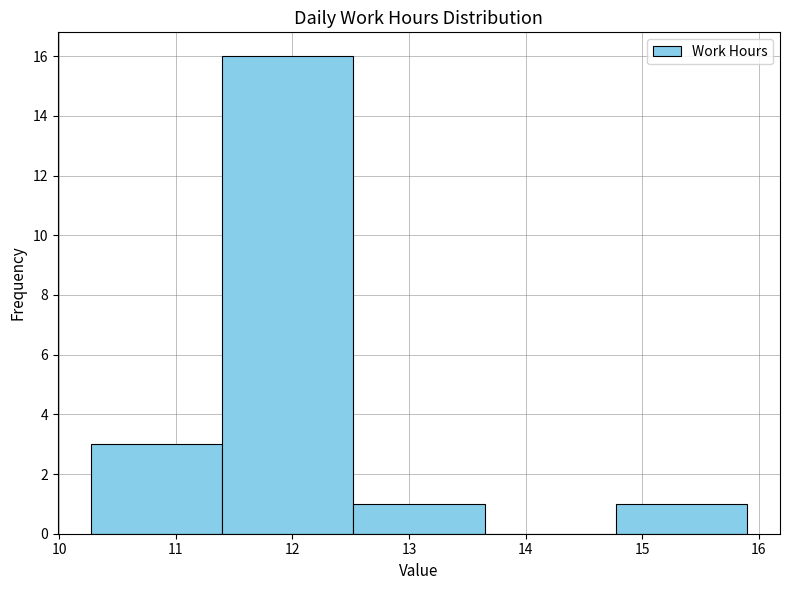

Reading left to right, list every bar in this chart as the range it spans on the x-axis followed by its height. Neither the bar edges nor the heights are printed on the chart, so give them approximately, as read against the axes.

10.3 to 11.4: 3
11.4 to 12.5: 16
12.5 to 13.6: 1
13.6 to 14.8: 0
14.8 to 15.9: 1